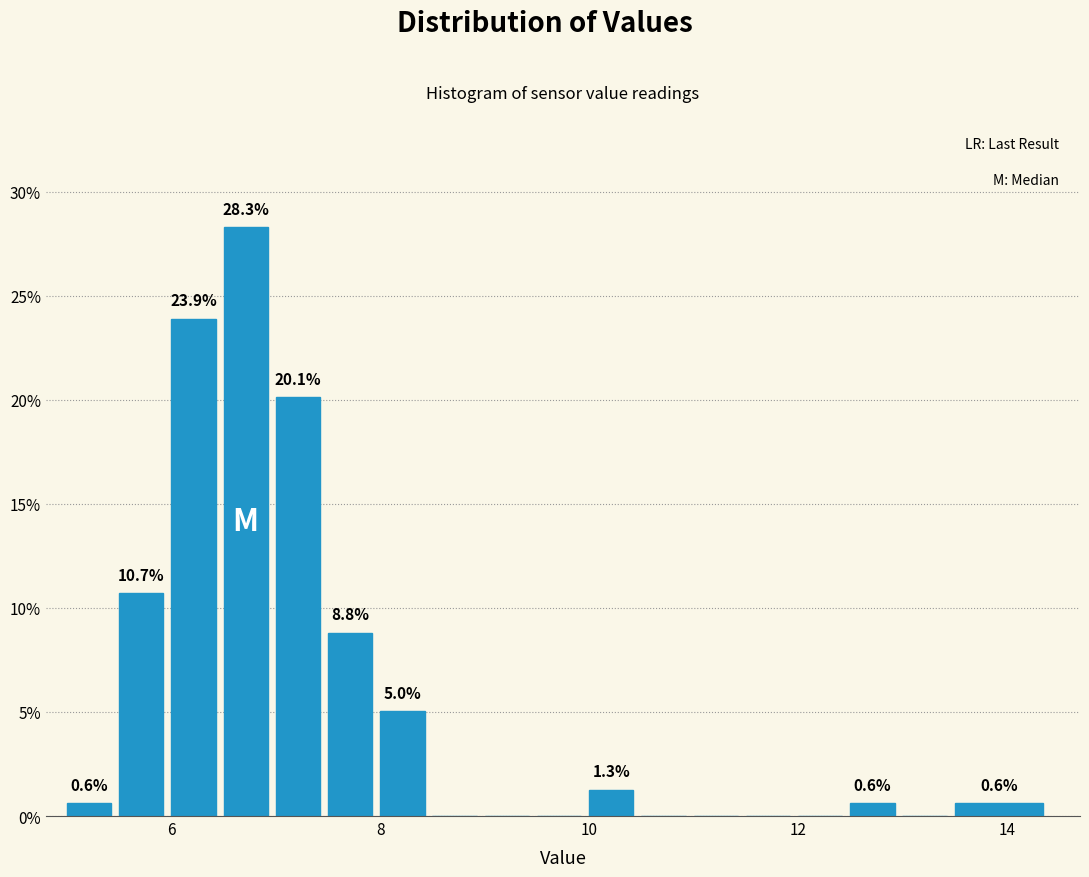

Read against the x-axis, roughly where is the centre of the tallest bar?

6.8